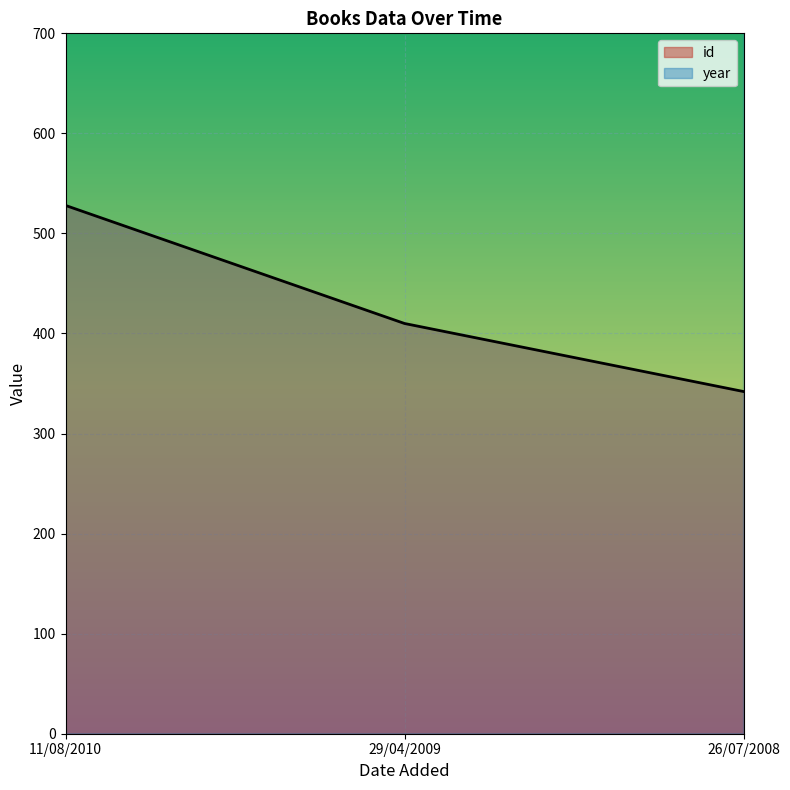

Which series has the largest range (max minus min)?

id